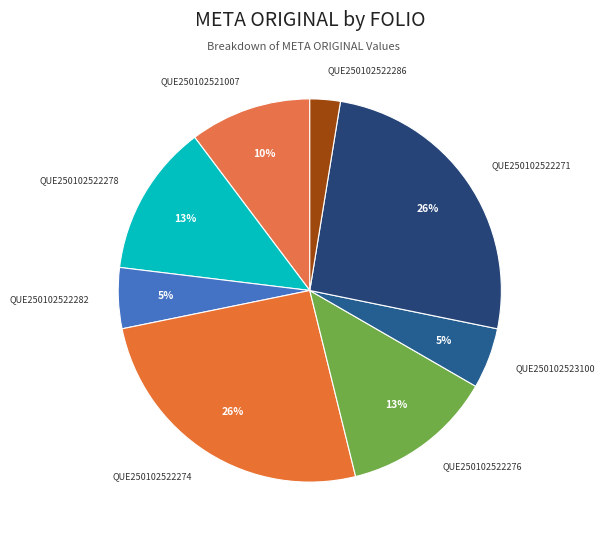

Between QUE250102522271 and QUE250102522282, which is larger?

QUE250102522271